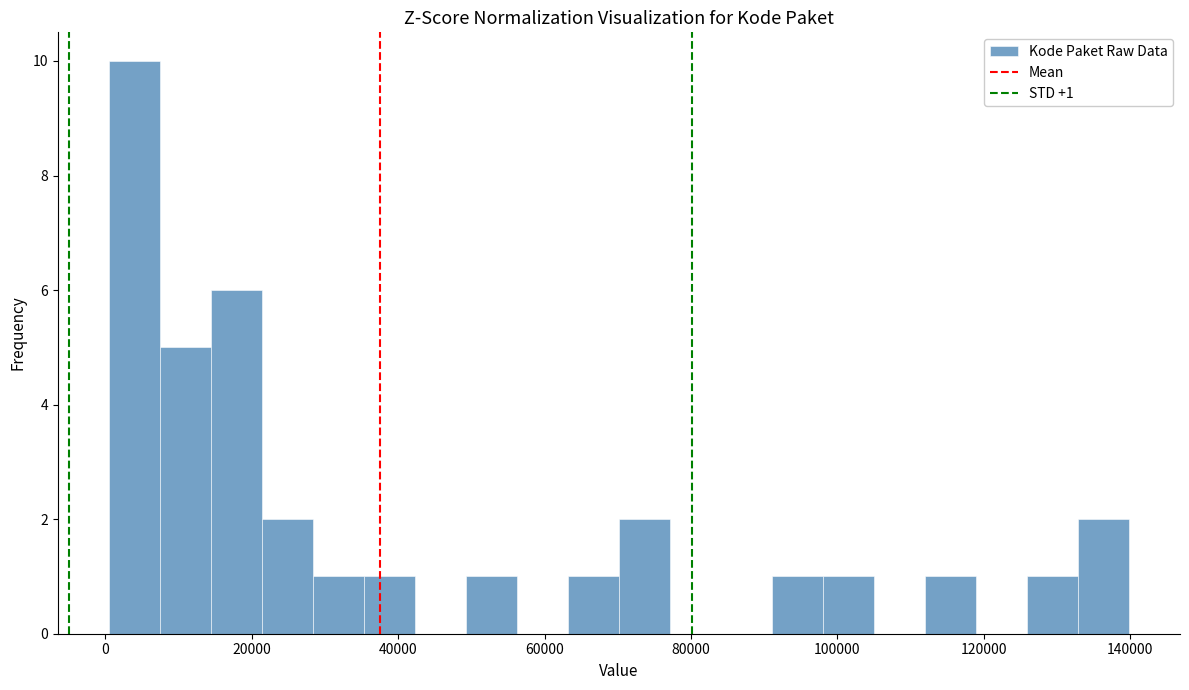

Read against the x-axis, roughly where is the centre of the tallest bar?

4000